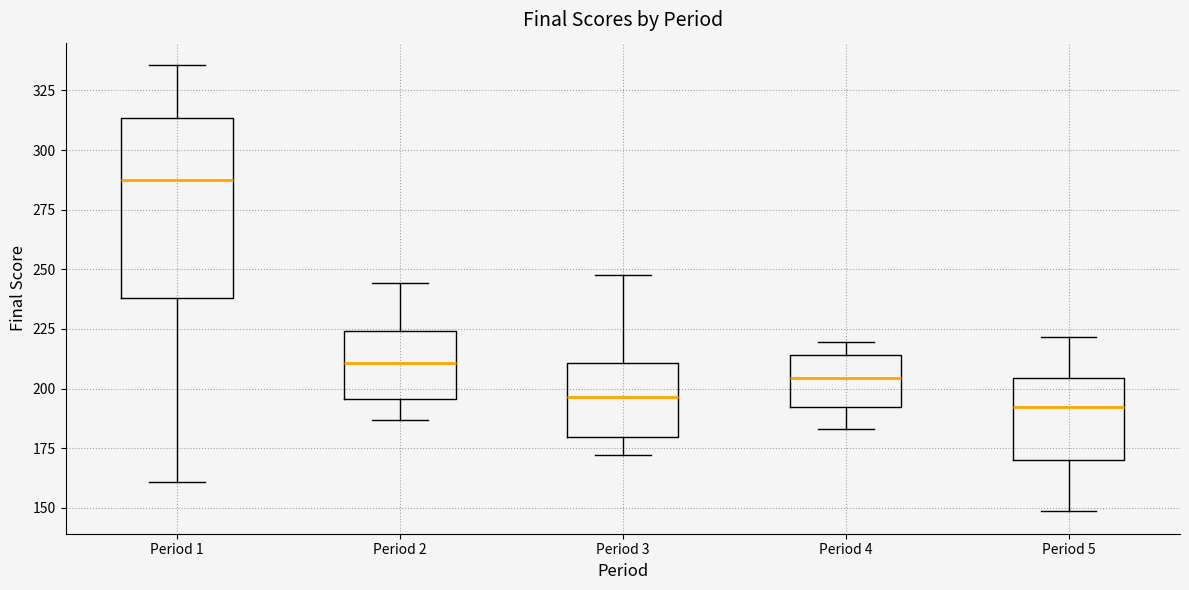

Where is the upper edge of the box for Period 5 on the y-axis? The values are not printed on the chart, so give them approximately, as read against the axis.

205